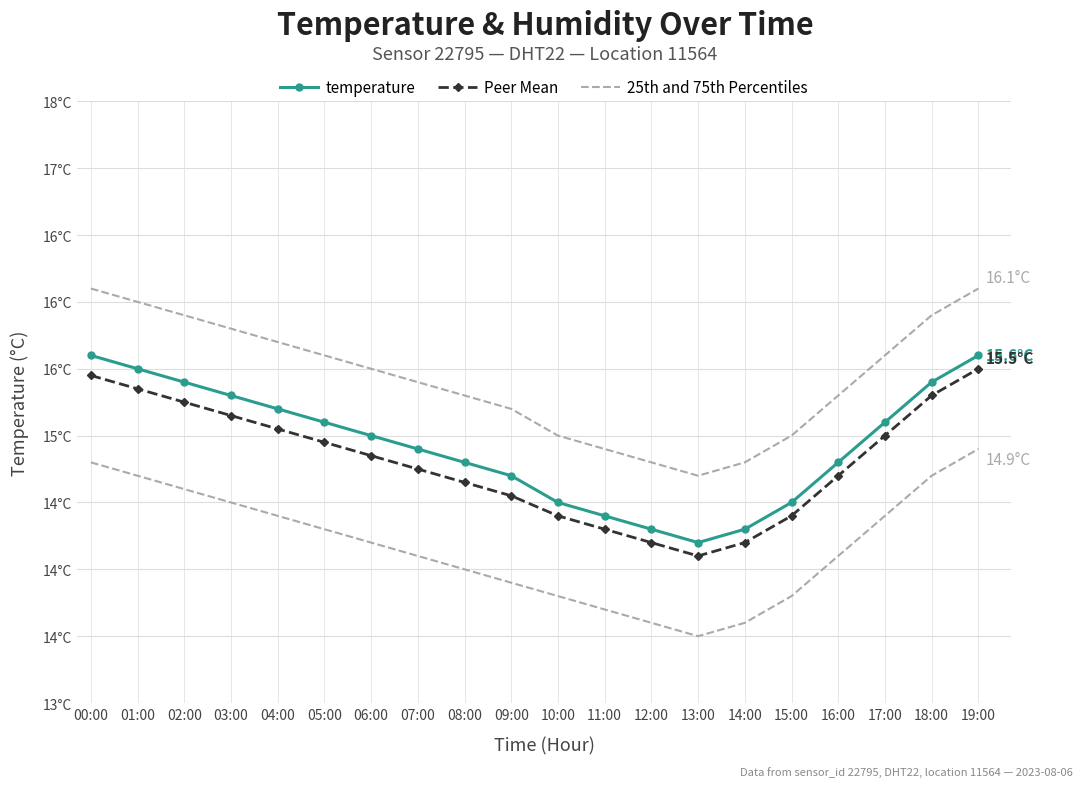

Rank the series by their average value, from lowest to highest.

25th and 75th Percentiles, Peer Mean, temperature